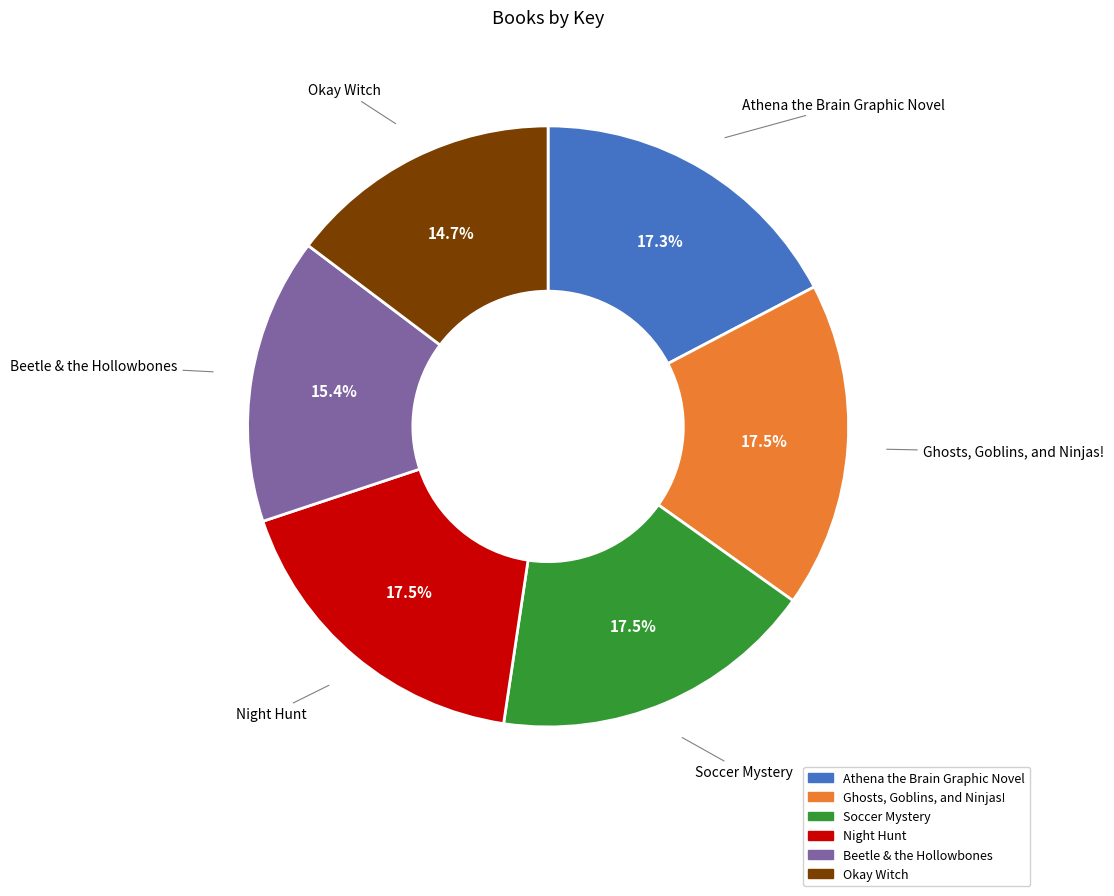

How many slices are in this pie chart?

6